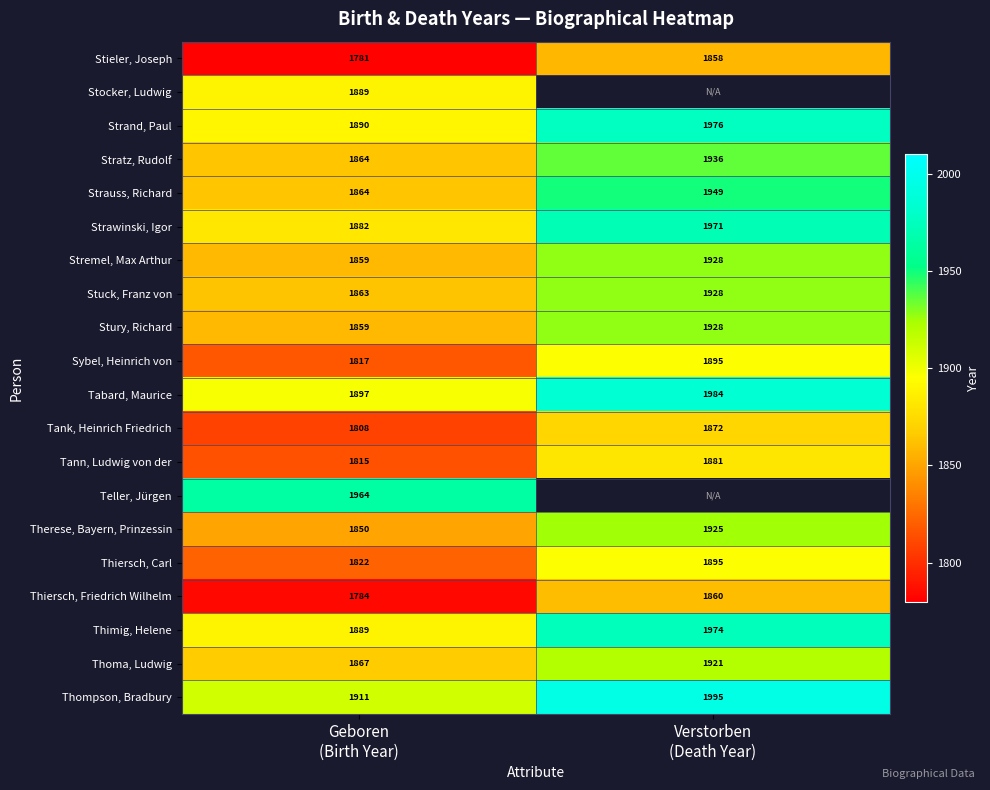

What is the difference between the maximum and minimum values in the Thiersch, Friedrich Wilhelm series?

76